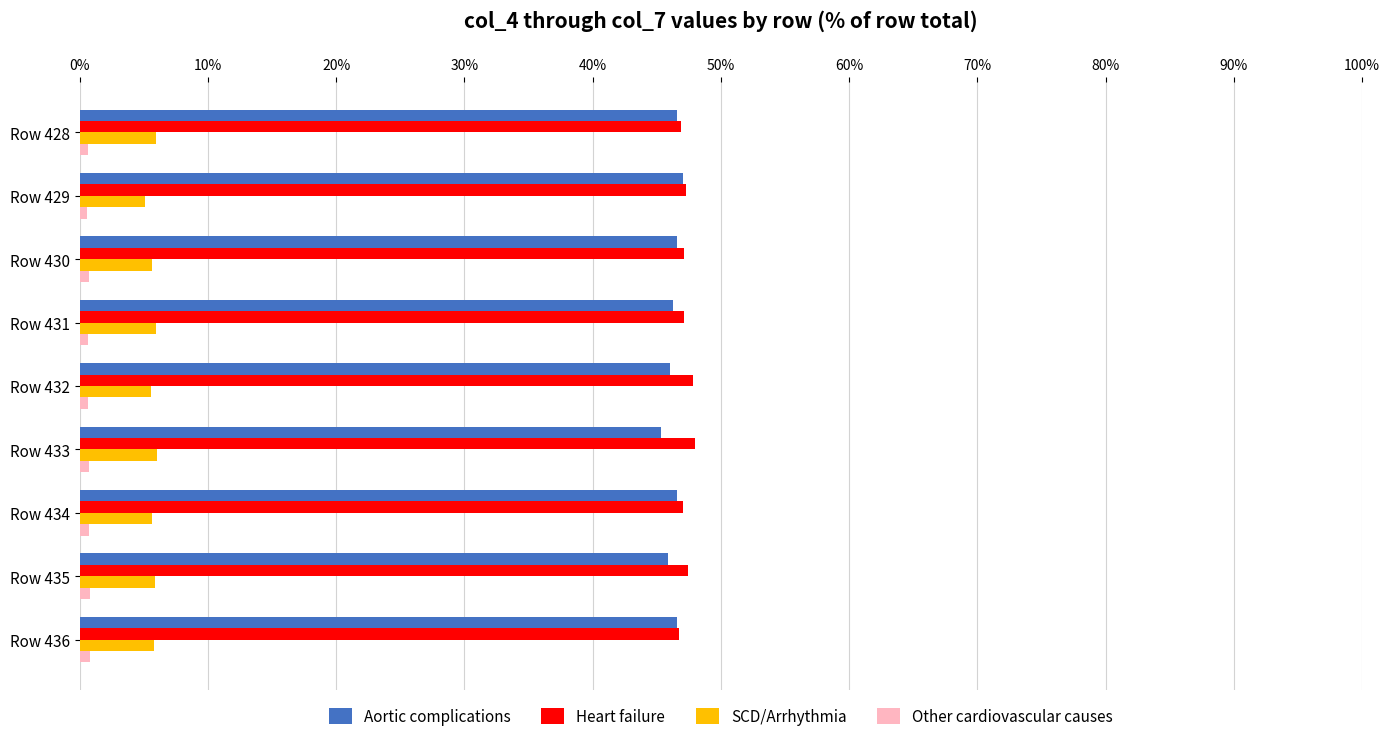

What is the sum of all Heart failure values?

425.5